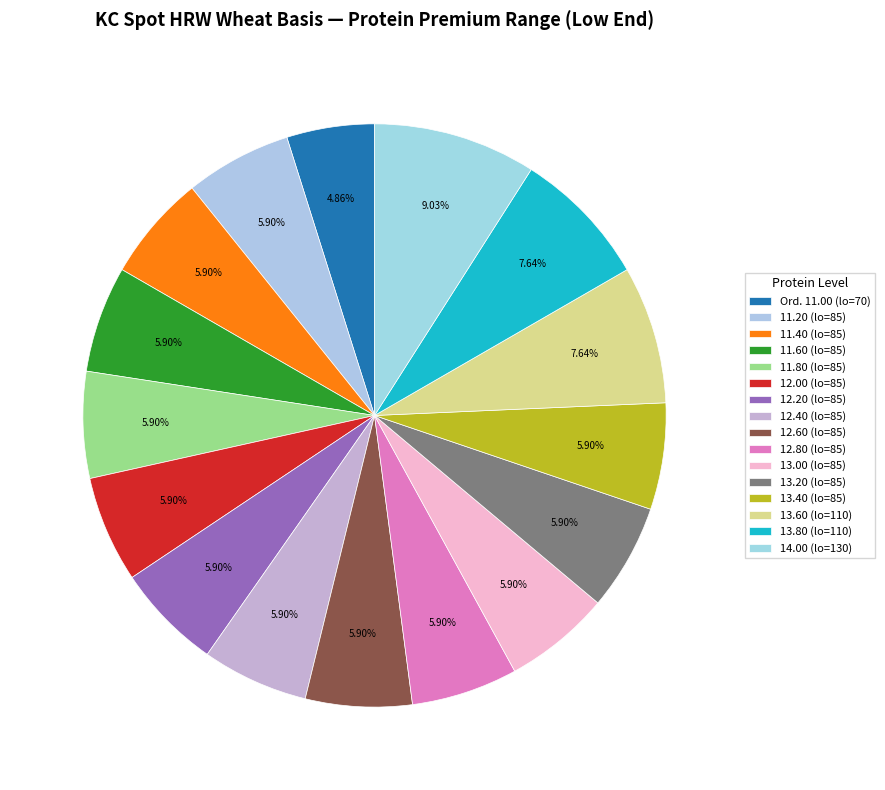

To the nearest percent, what portion does 13.20 represent?

6%